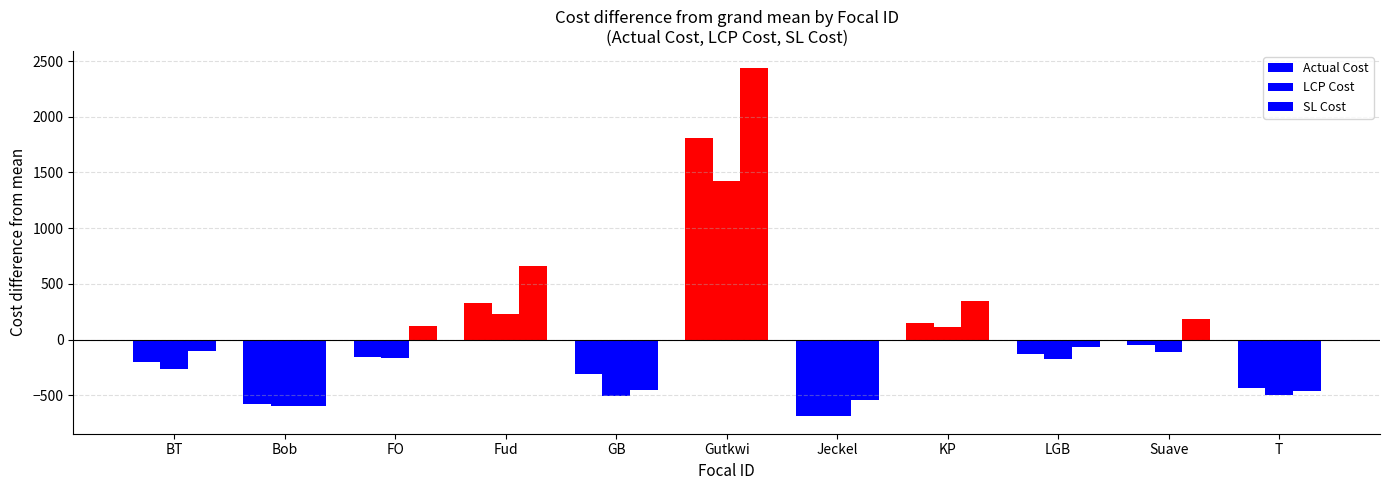

How many values in the LCP Cost series are below -175?

6